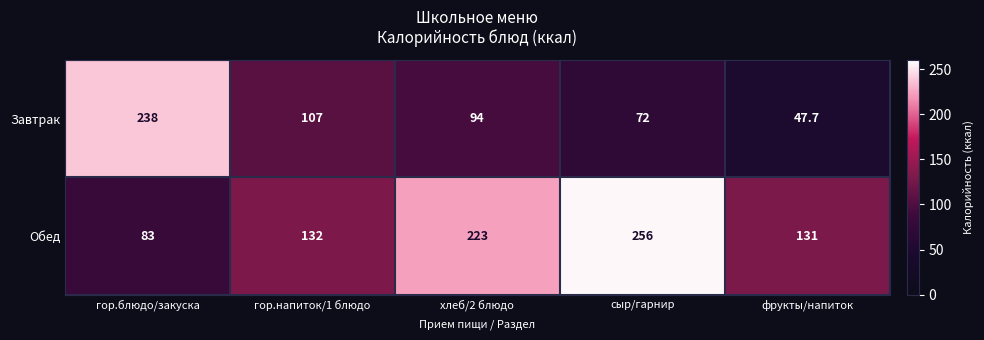

What is the total value across all series at гор.напиток/1 блюдо?

239.0